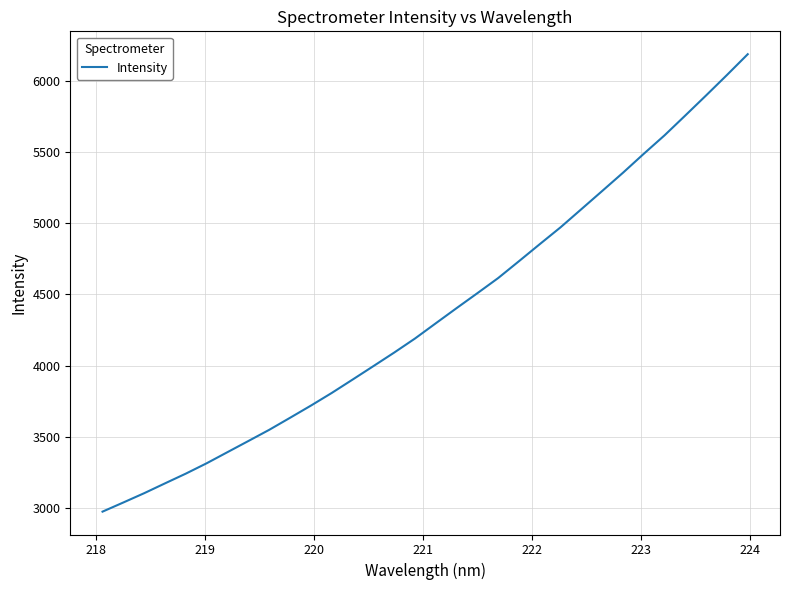

What is the difference between the maximum and minimum values?

3207.6